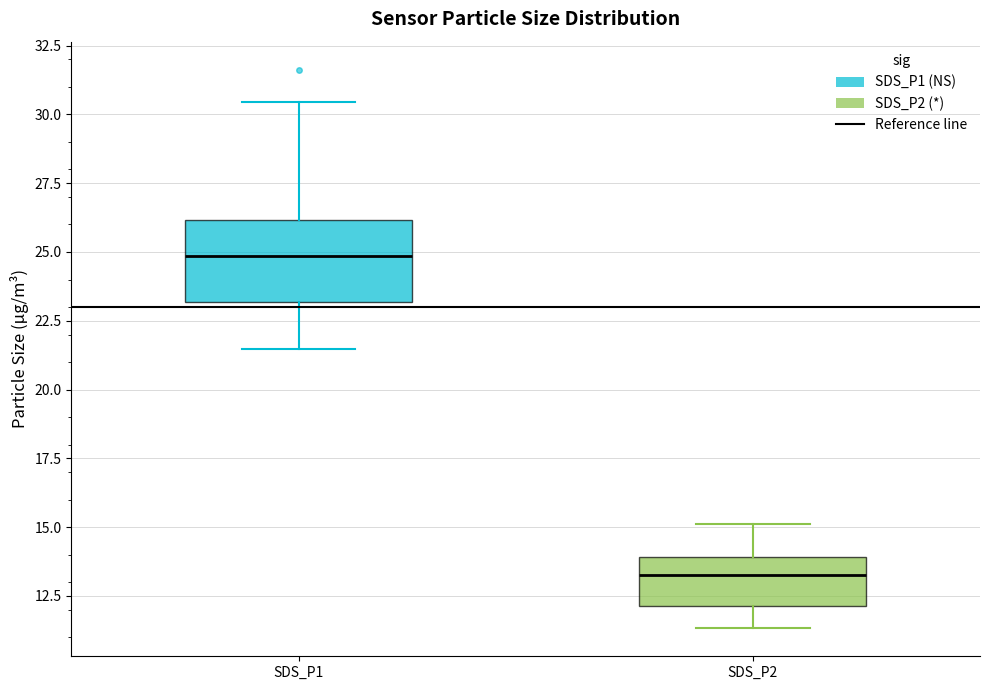

Reading left to right, read every box against the y-axis: the position of its median line, the range the box covers, and the ends of its whiskers. The values are not printed on the chart, so give them approximately, as read against the axis.

SDS_P1: median 25.0, box 23.0 to 26.0, whiskers 21.5 to 30.5
SDS_P2: median 13.5, box 12.0 to 14.0, whiskers 11.5 to 15.0